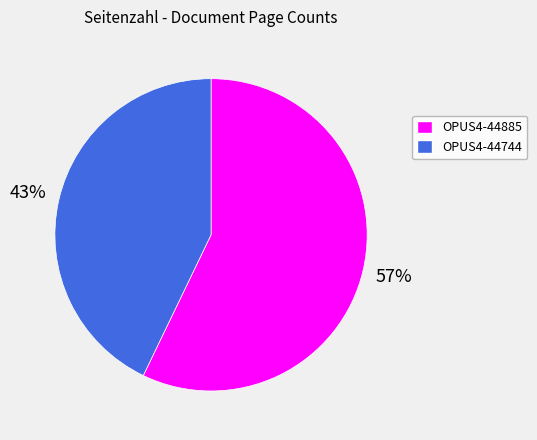

How many slices are in this pie chart?

2